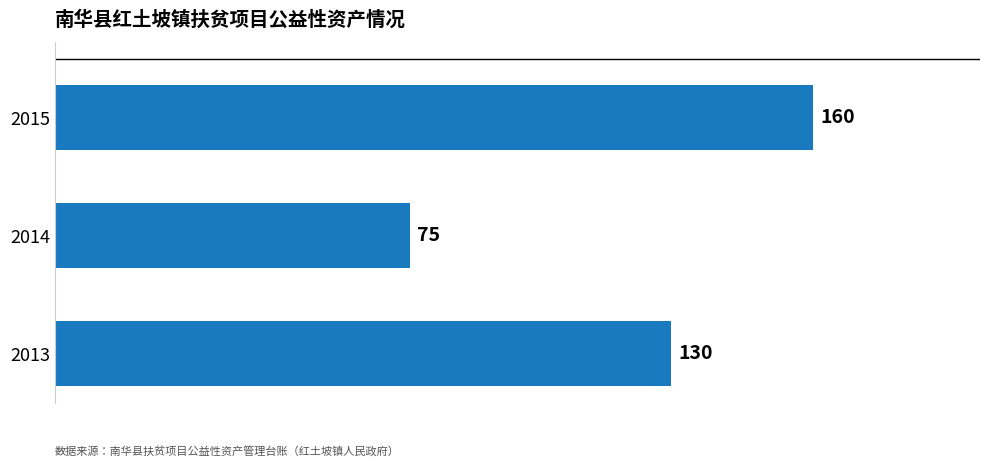

What is the difference between the maximum and minimum values?

85